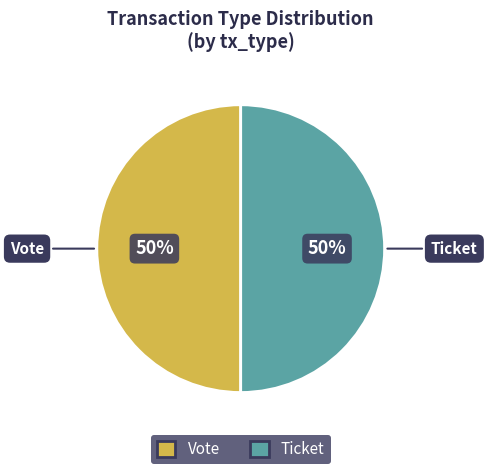

Do Ticket and Vote together represent more than half of the pie?

Yes